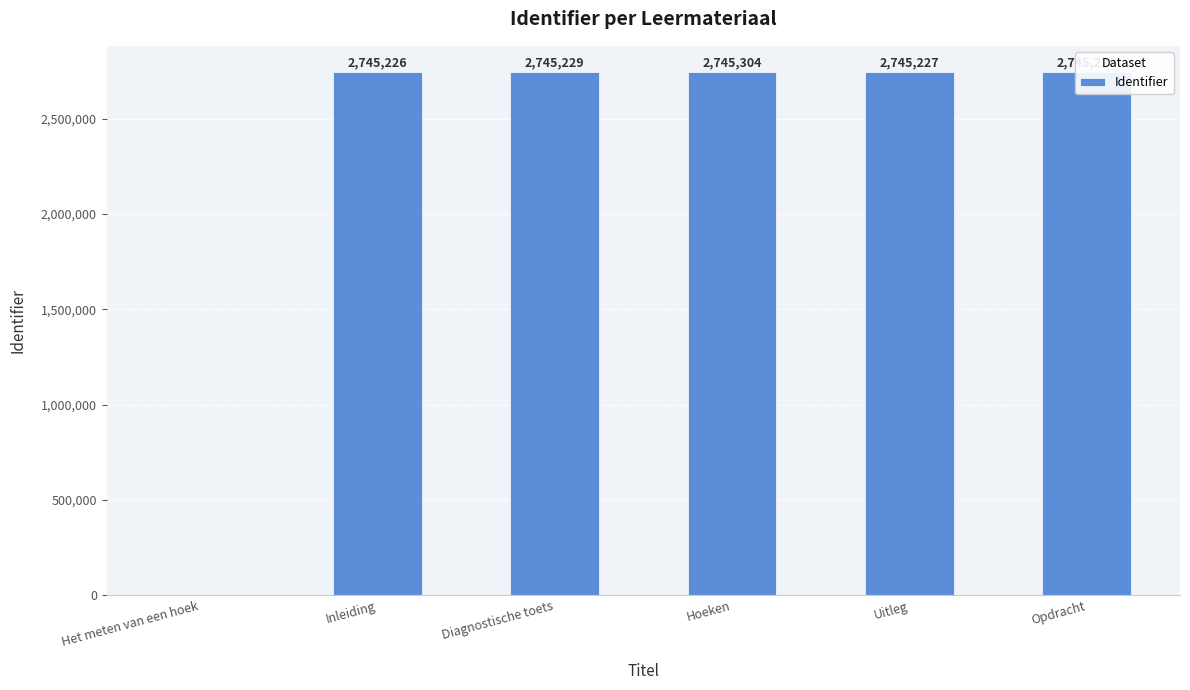

What is the sum of all values?

13726214